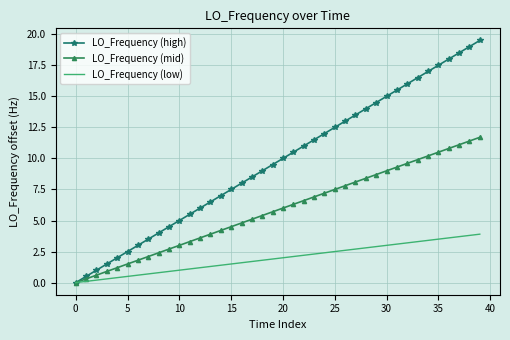

What is the greatest value displayed?

19.5